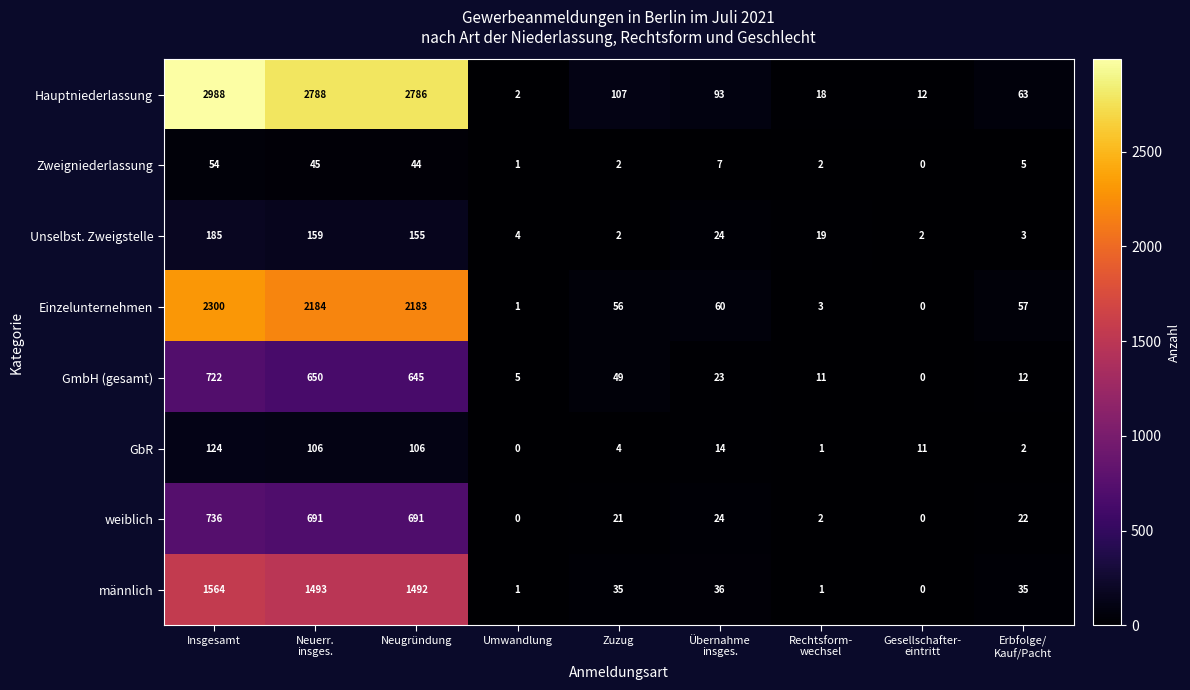

True or false: GmbH (gesamt) has a value of 1139 at Neugründung.

False